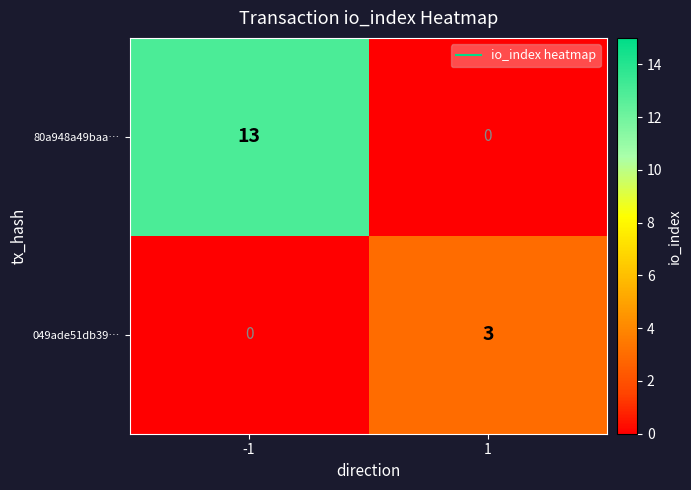

Which series has the widest spread of values?

80a948a49baa…